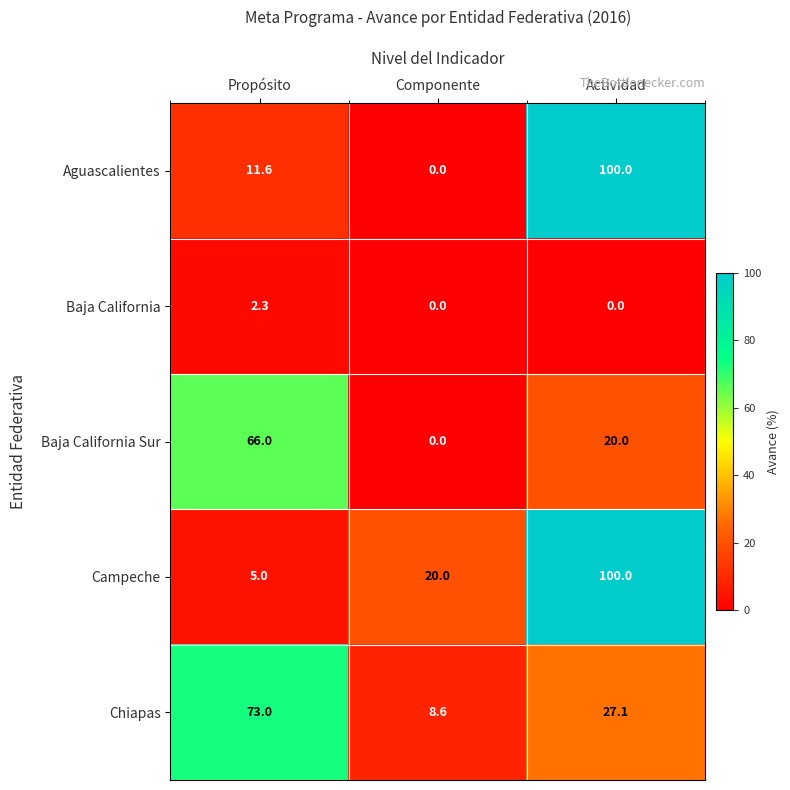

How many values in the Aguascalientes series exceed 11?

2